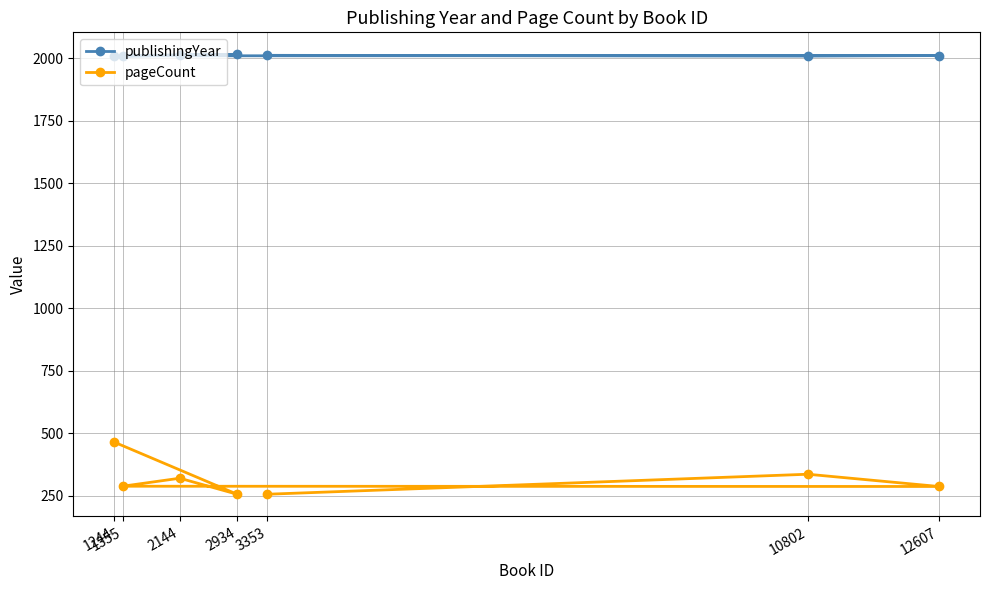

What is the difference between the maximum and minimum values in the pageCount series?

208